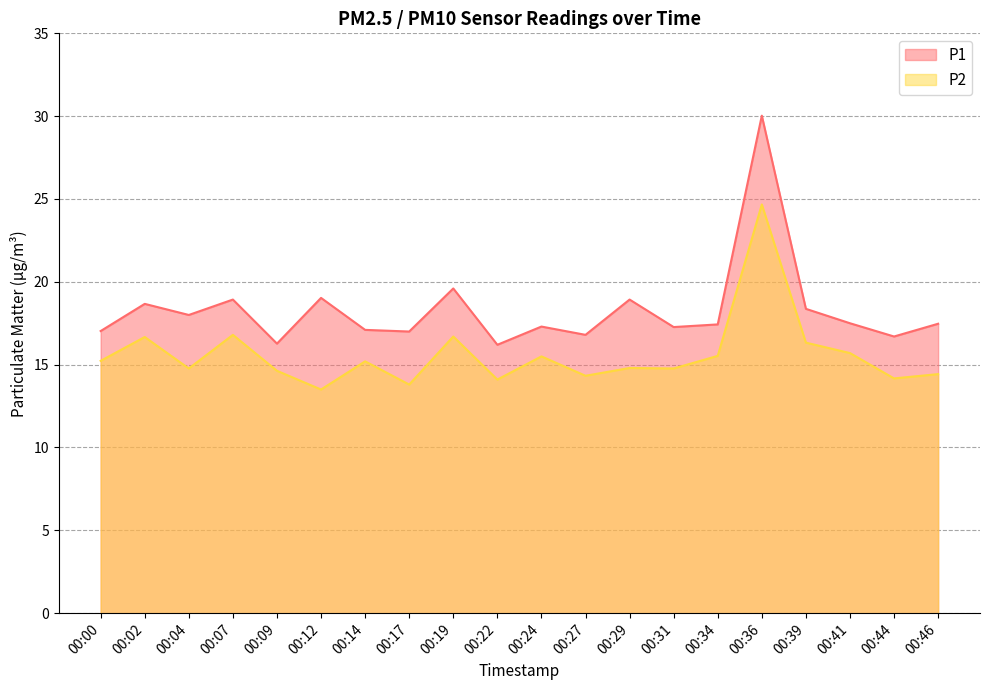

Does the chart display data point markers on the line(s)?

No